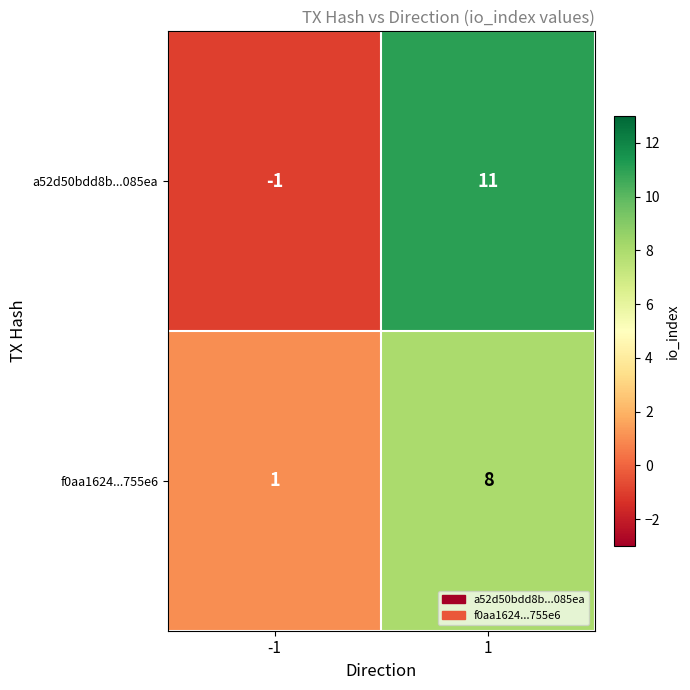

Rank the series at -1 from lowest to highest value.

a52d50bdd8b...085ea, f0aa1624...755e6